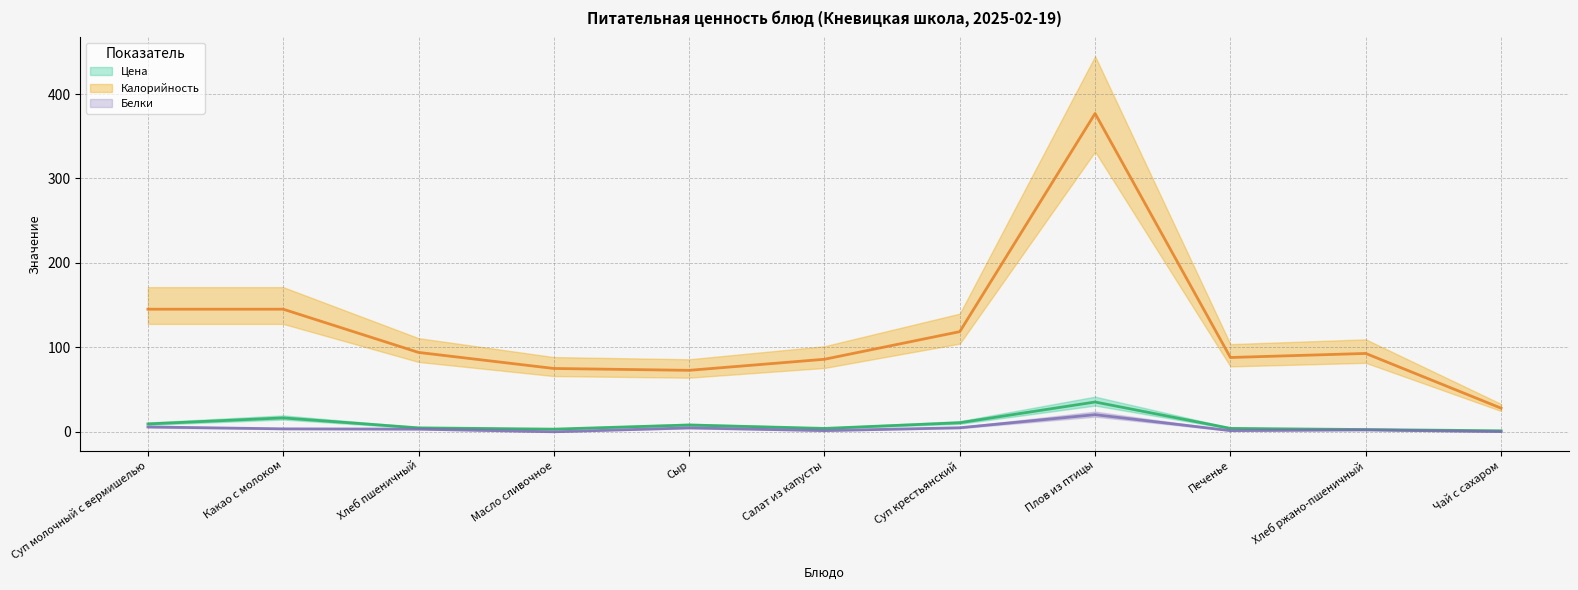

Which series changed the most between Какао с молоком and Салат из капусты?

Калорийность